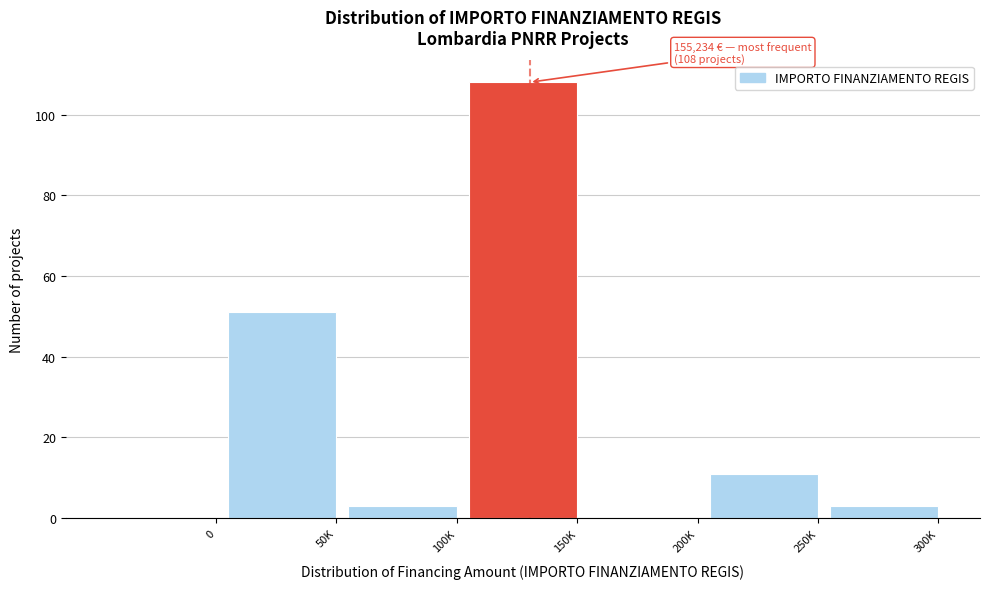

Reading right to left, extract all data points from this chart.

300K=3	250K=11	200K=0	150K=108	100K=3	50K=51	0=0